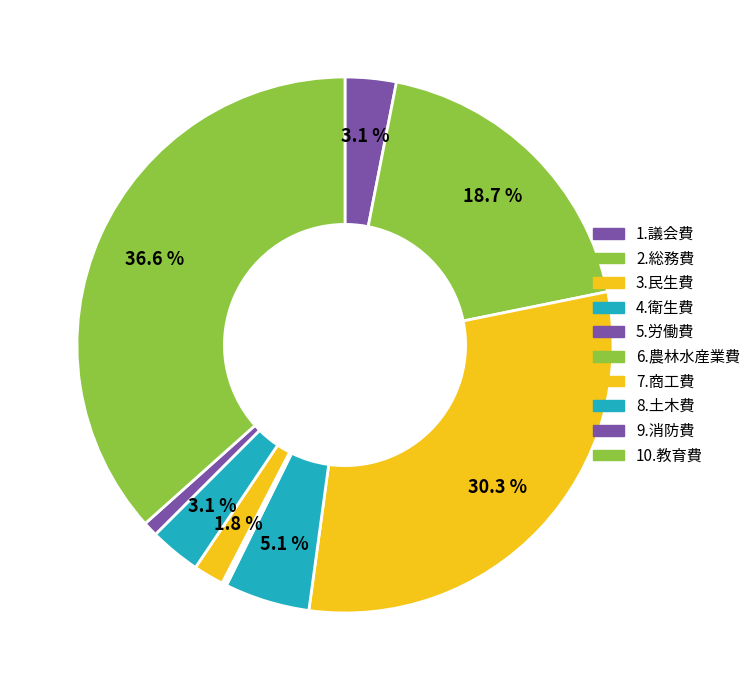

Does 7.商工費 represent more than half of the total?

No